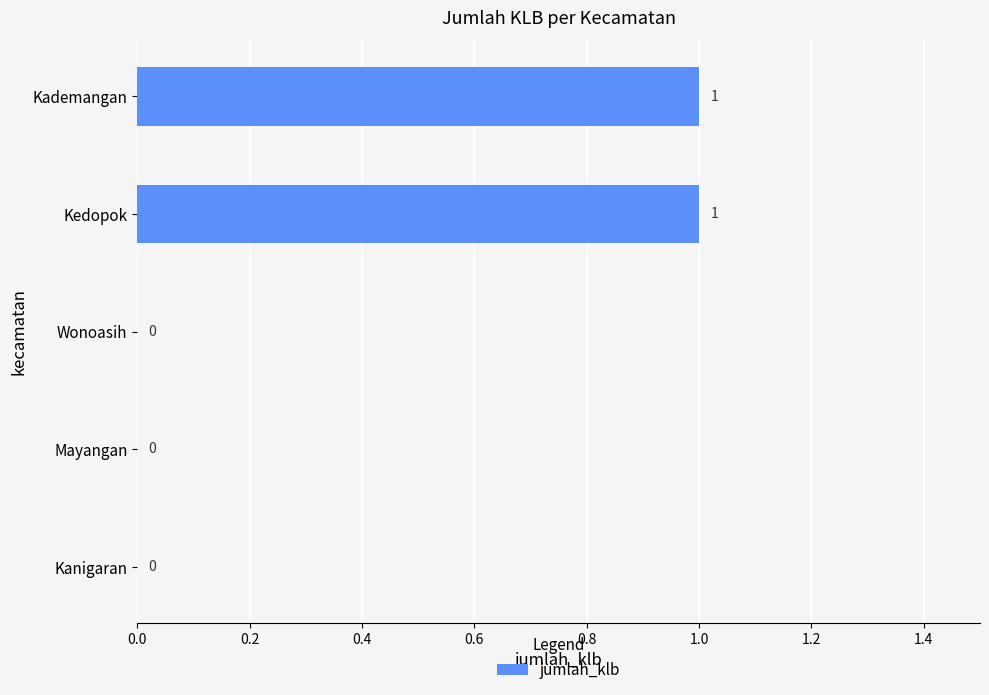

How many values are between 0 and 1?

5